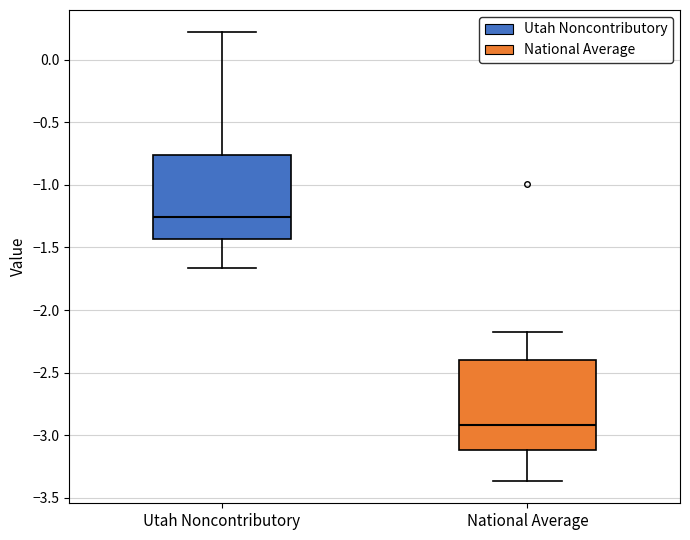

Where does the lower whisker of the box for National Average end on the y-axis? The values are not printed on the chart, so give them approximately, as read against the axis.

-3.35